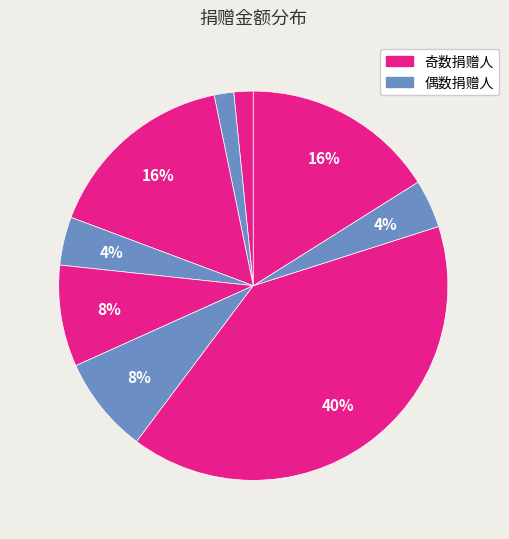

Count the number of slices in the pie.

9